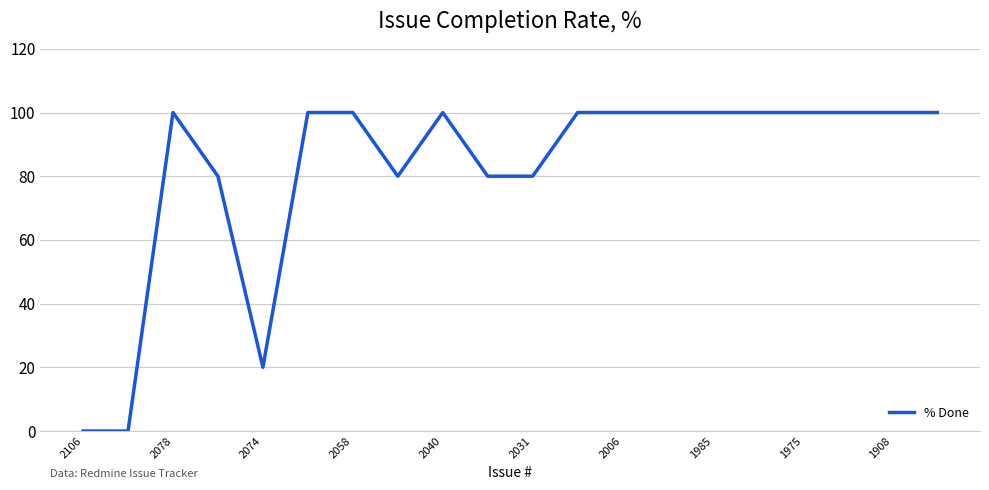

True or false: there are more than 1 points higher than both neighbors.

True